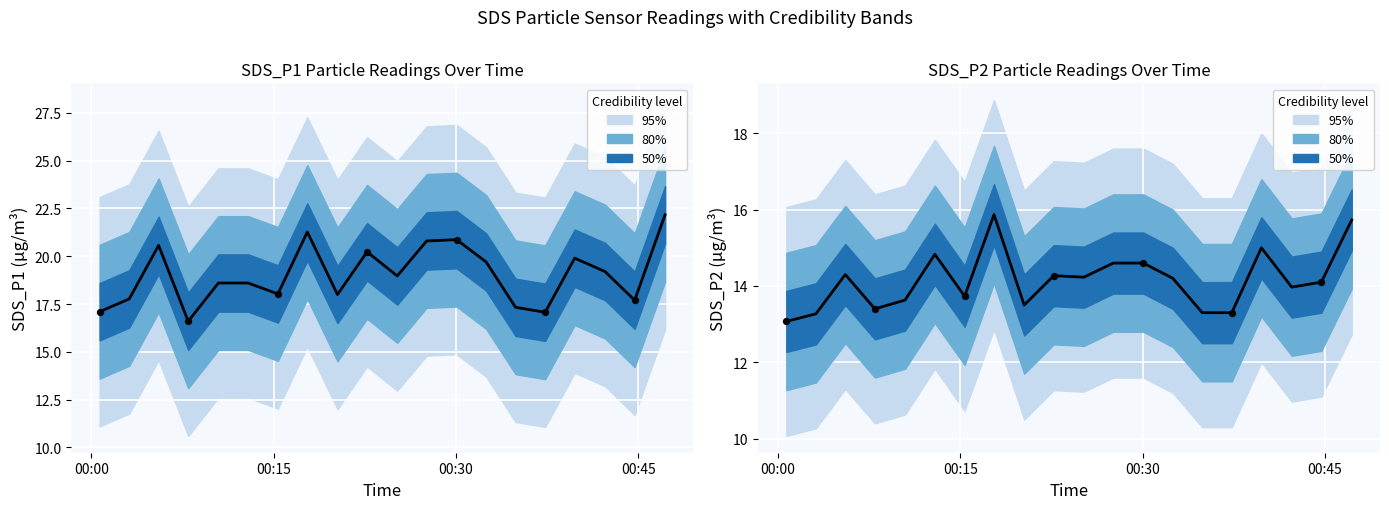

Which series contains the lowest Y value?

SDS_P2 mean